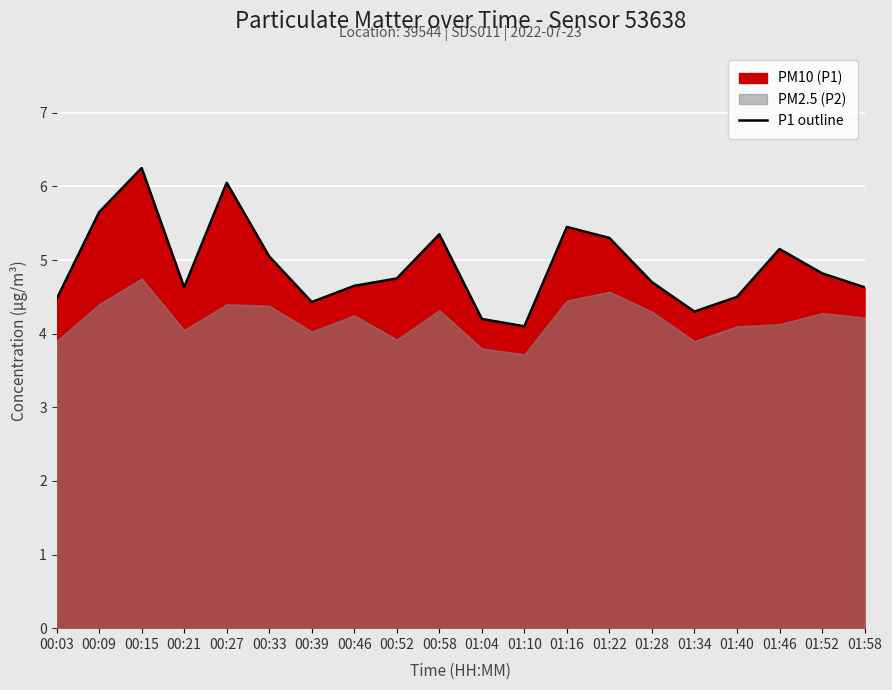

What is the change in value from 00:09 to 01:22?

-0.4